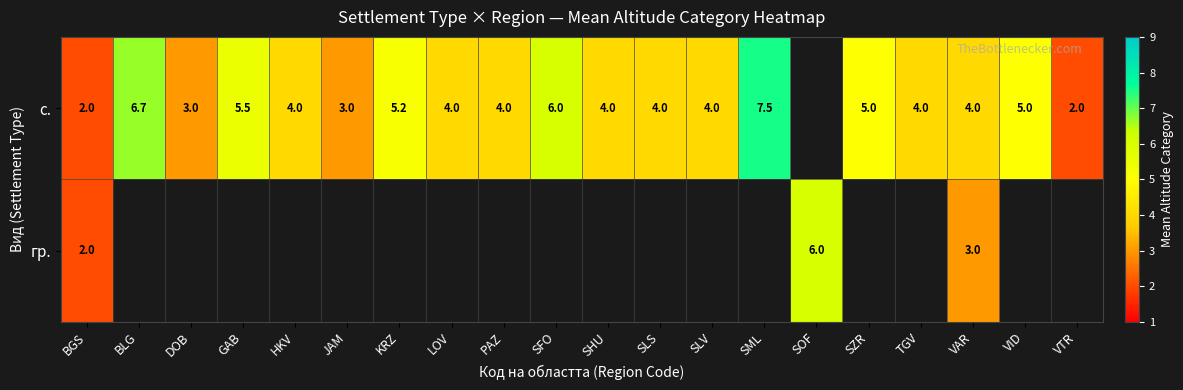

The value of с. at BLG is 6.7. True or false?

True